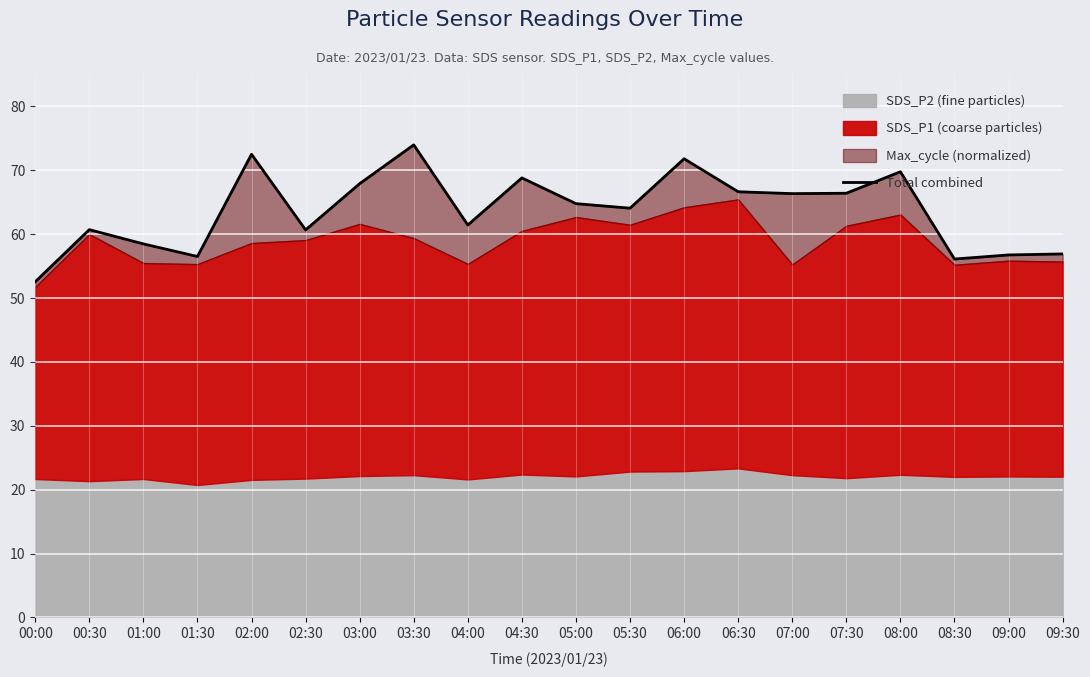

How many points are lower than both their immediate neighbors (excluding endpoints)?

6